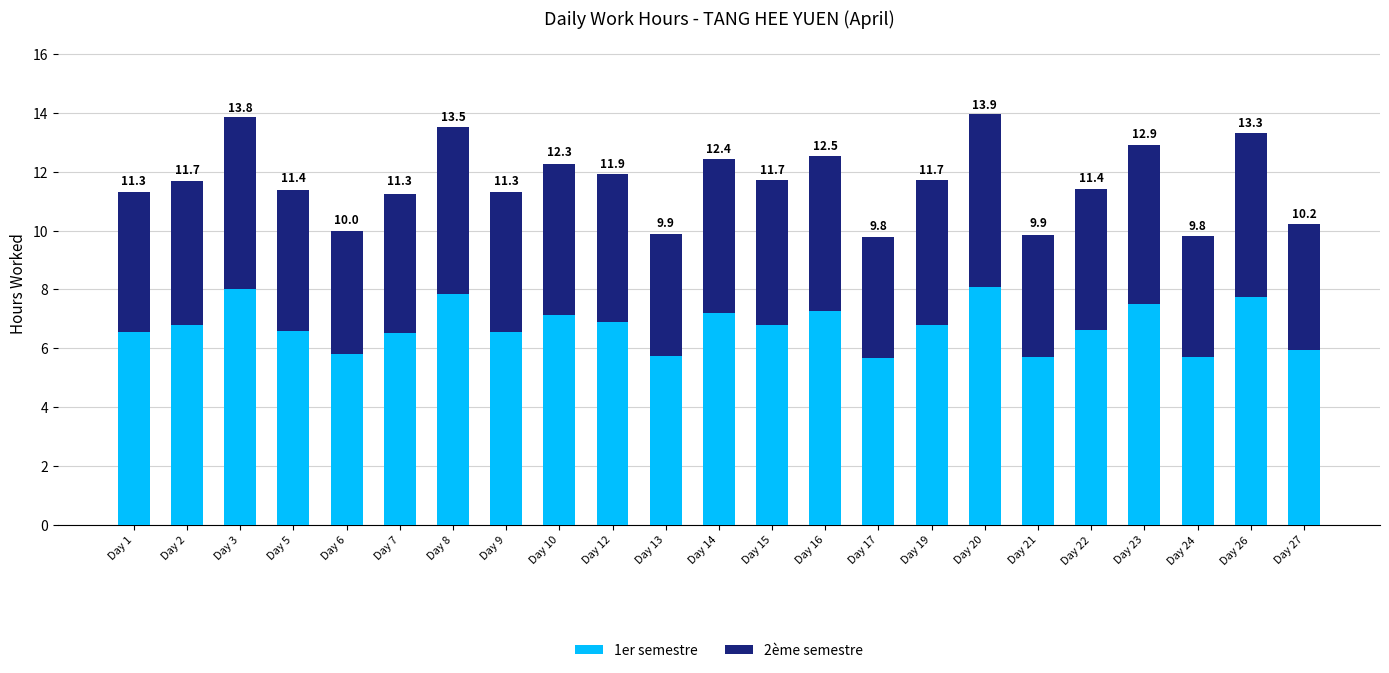

Does the chart contain any negative values?

No